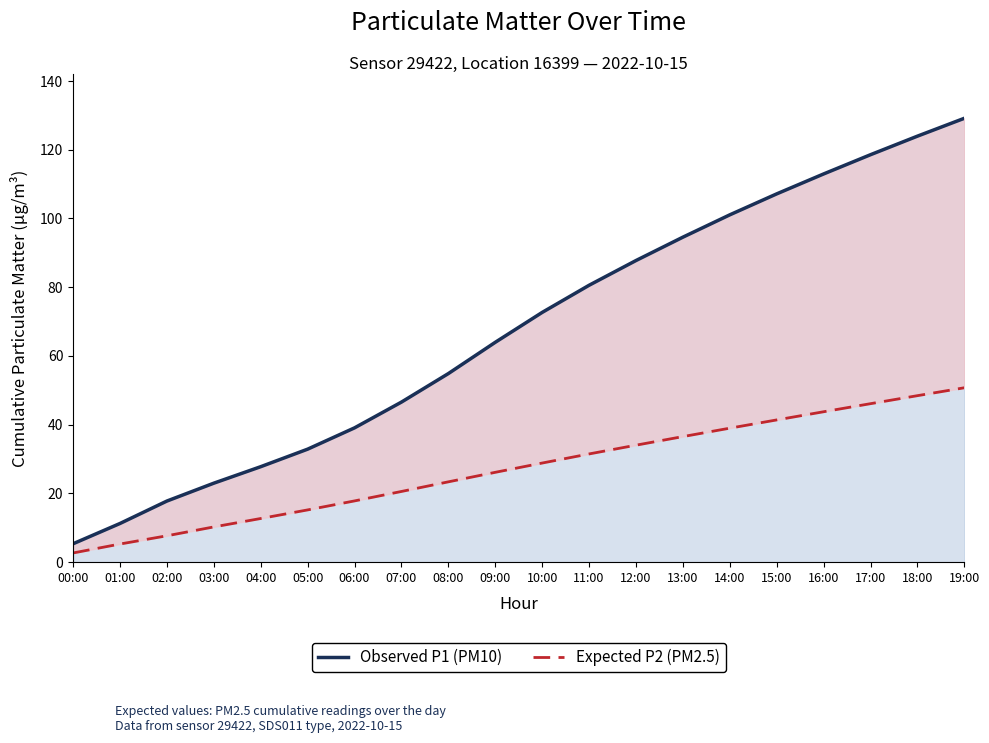

What is the label of the 14th point from the left?

13:00